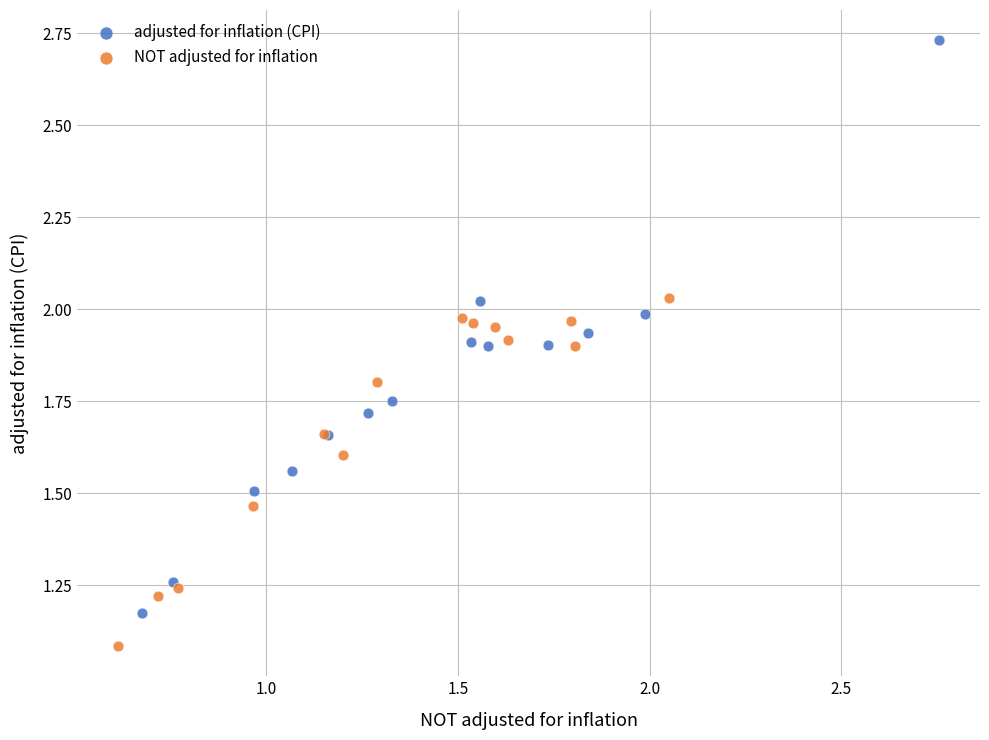

Which series reaches the maximum Y coordinate?

adjusted for inflation (CPI)